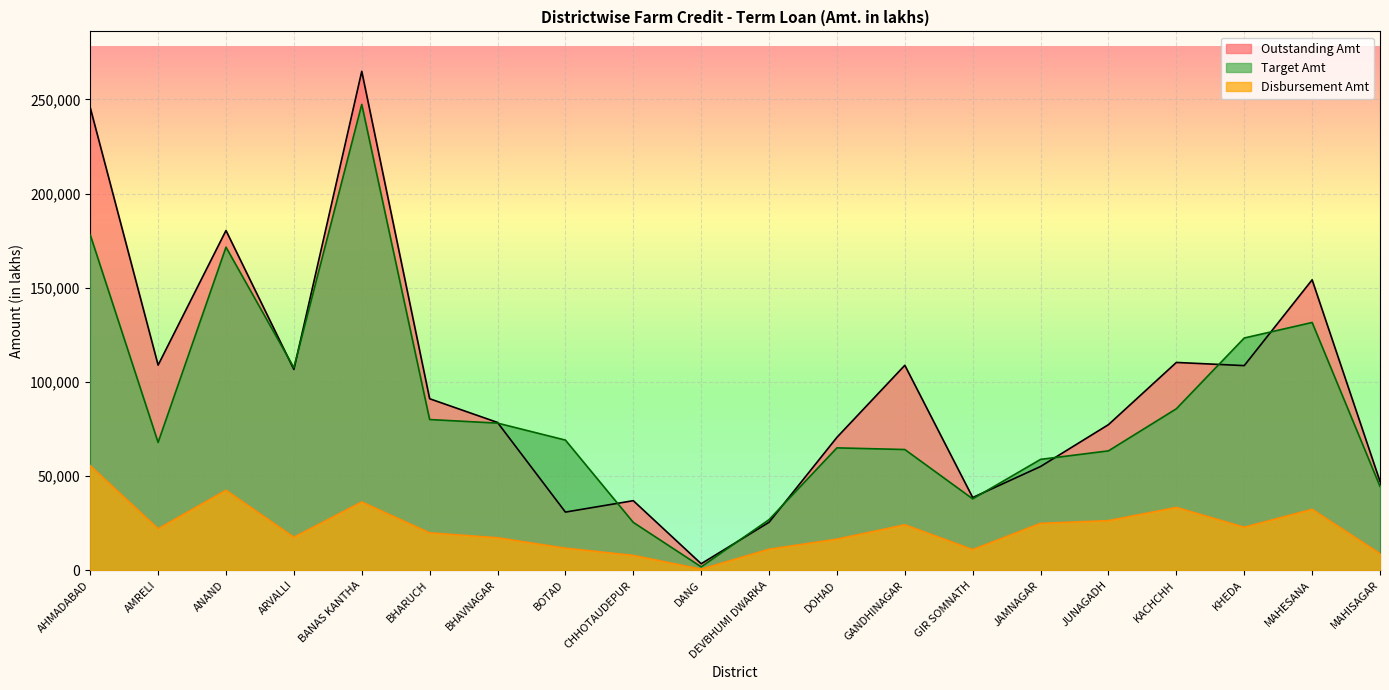

The value of Disbursement Amt at DOHAD is 16456. True or false?

True